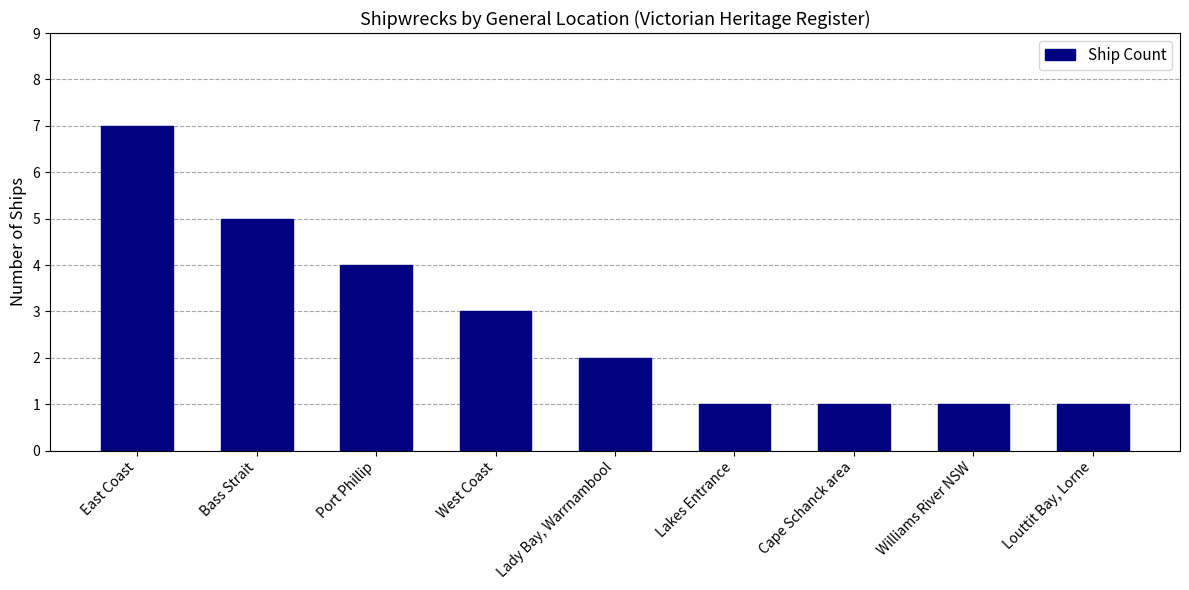

What is the label of the 8th bar from the left?

Williams River NSW